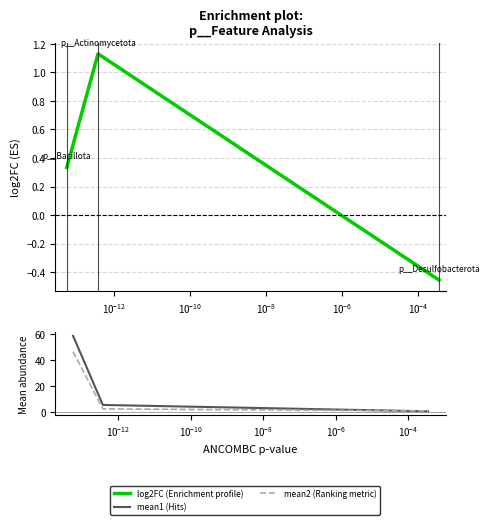

Rank the series by their maximum value, from highest to lowest.

mean1 (Hits), mean2 (Ranking metric), log2FC (Enrichment profile)